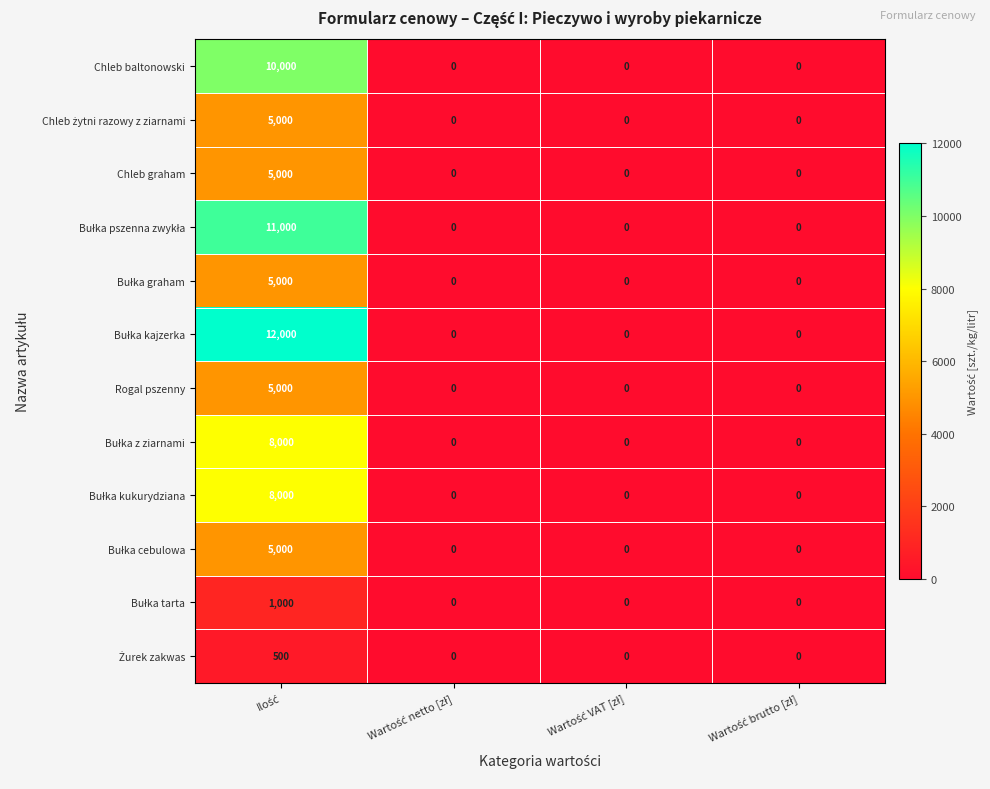

What is the maximum value for Rogal pszenny?

5000